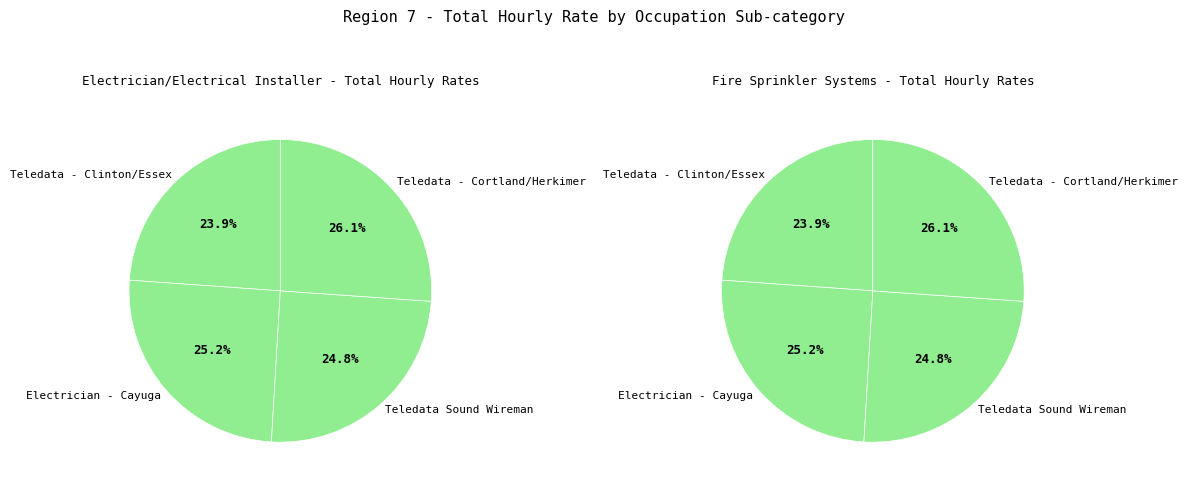

Which slice is the largest?

Teledata - Cortland/Herkimer